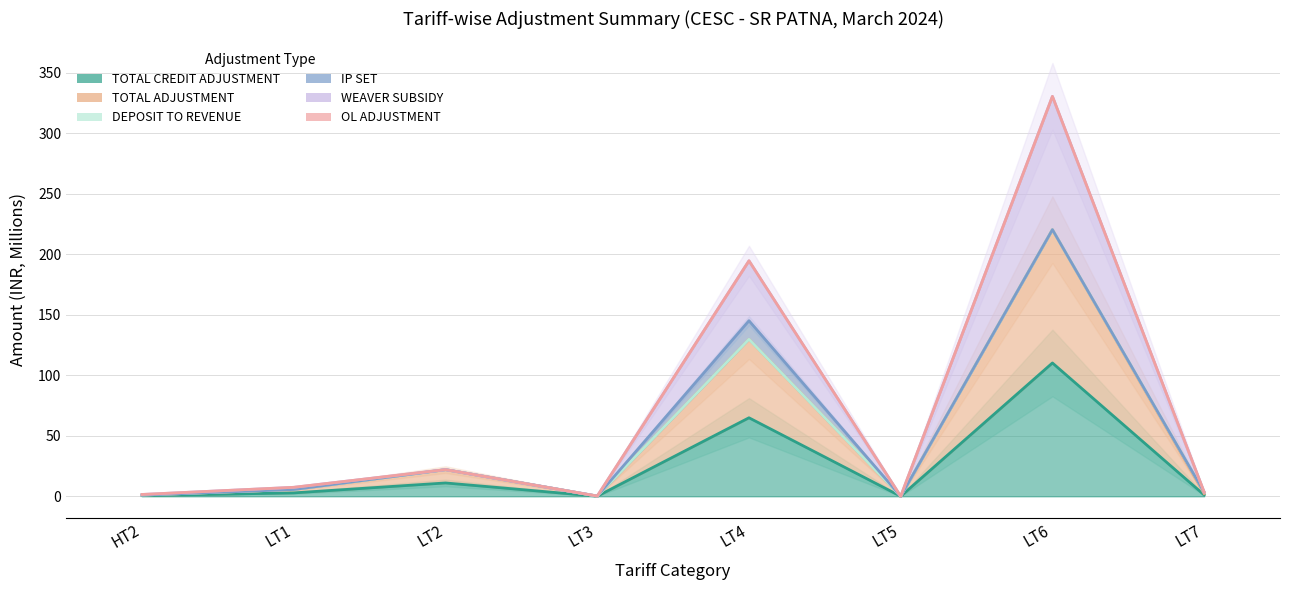

The TOTAL ADJUSTMENT series shows 287.2 at LT6. True or false?

False